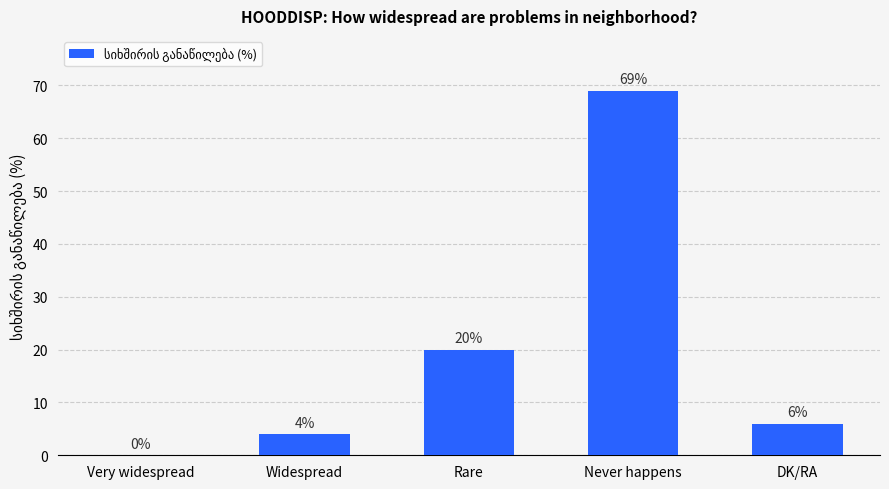

The chart shows a value of 98 at Never happens. True or false?

False